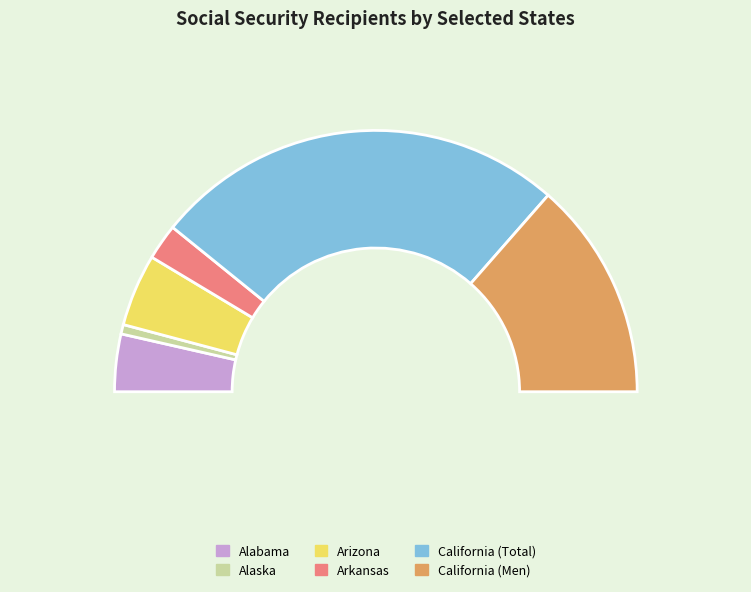

Which has a higher value, Arkansas or Alaska?

Arkansas